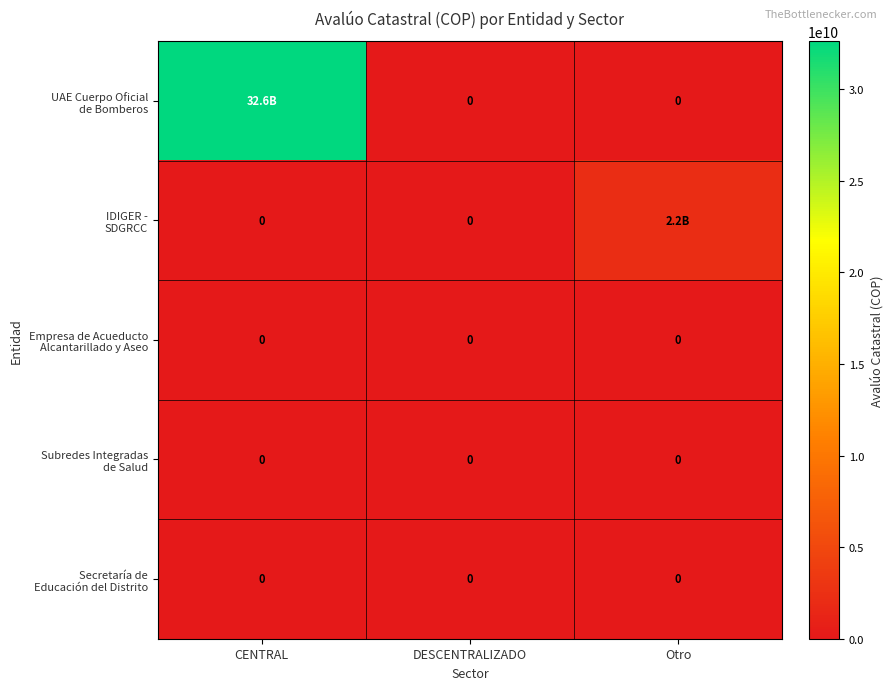

At DESCENTRALIZADO, list the series in order from smallest to largest.

UAE Cuerpo Oficial de Bomberos, IDIGER - SDGRCC, Empresa de Acueducto Alcantarillado y Aseo, Subredes Integradas de Salud, Secretaría de Educación del Distrito